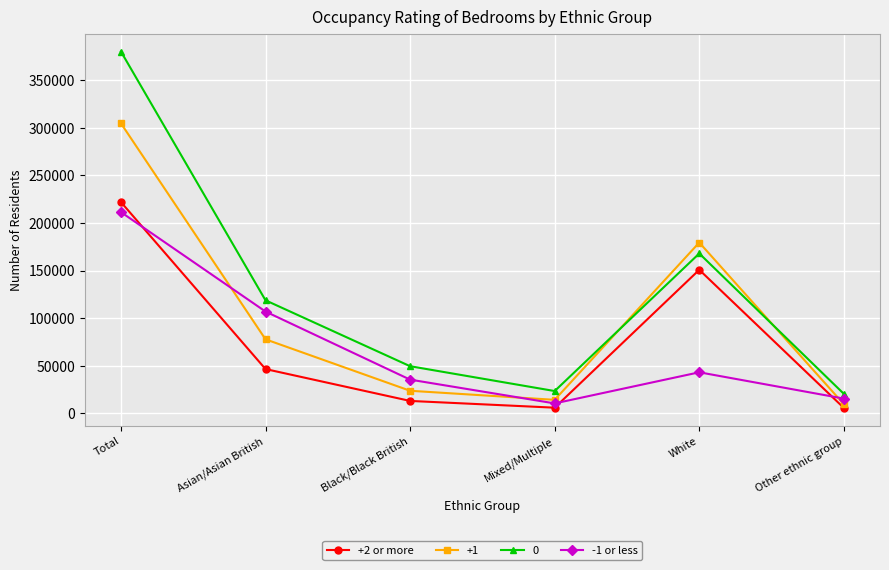

Which category has the highest value across all series?

Total